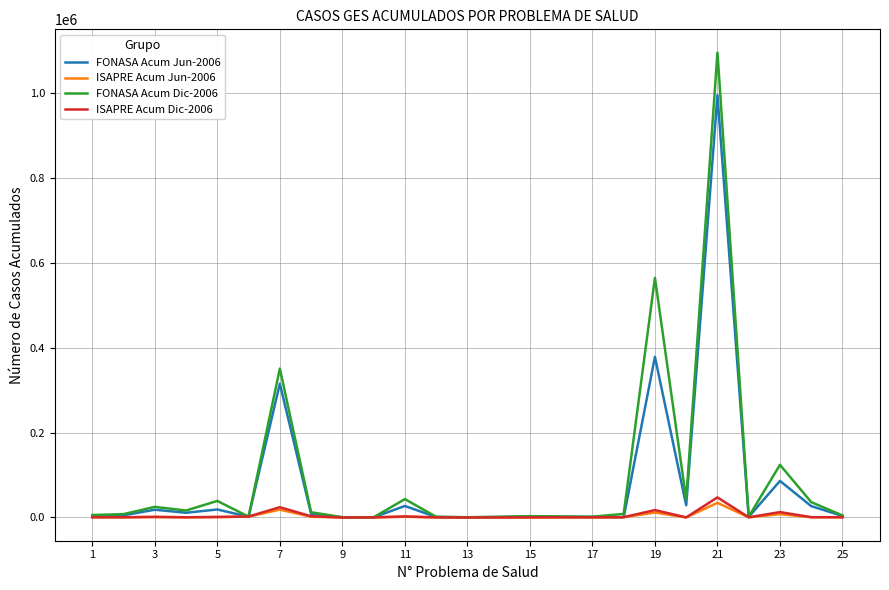

Which series has the widest spread of values?

FONASA Acum Dic-2006